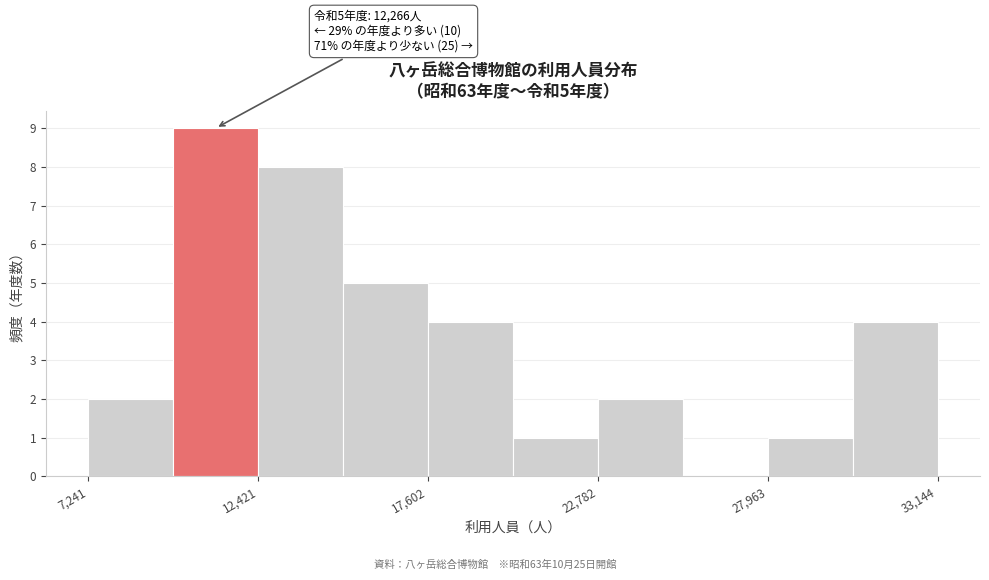

Read against the x-axis, roughly where is the centre of the tallest bar?

11000